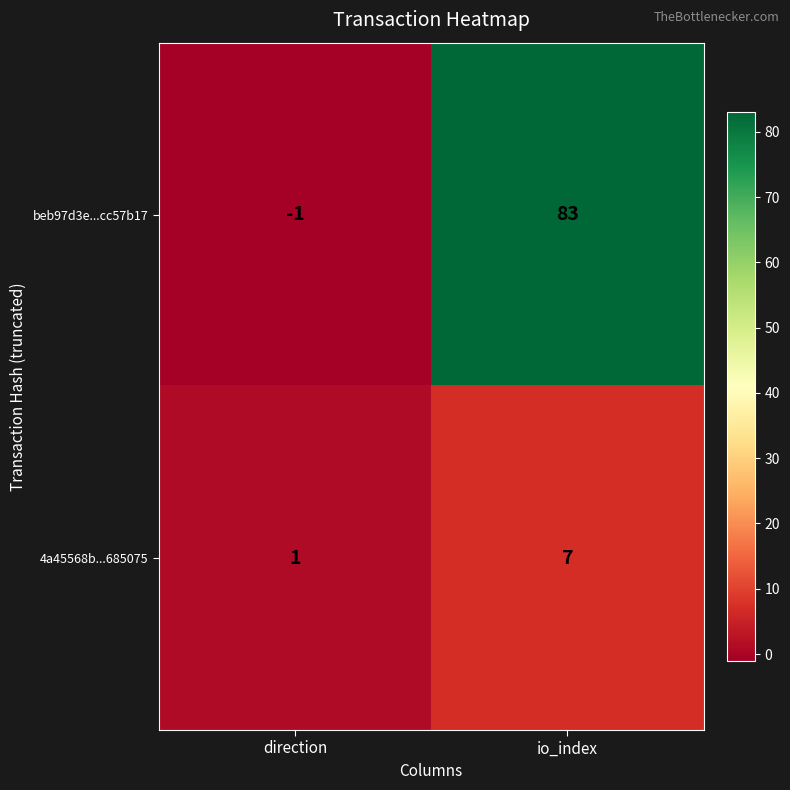

Between direction and io_index, which series saw the biggest shift?

beb97d3e...cc57b17